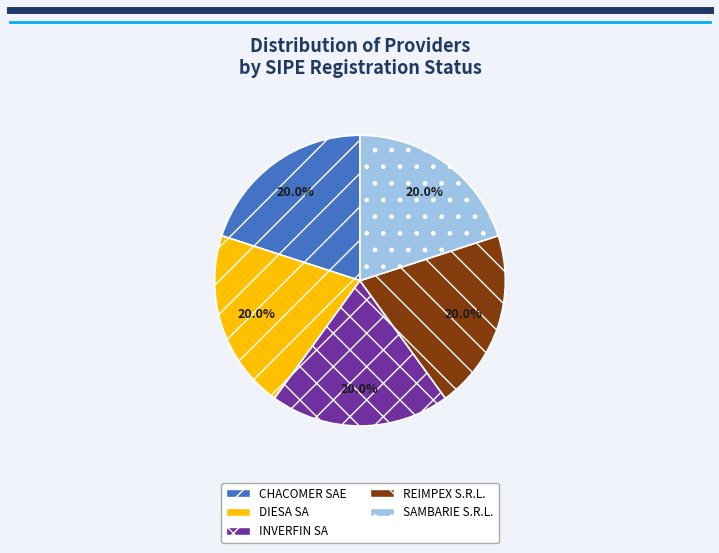

What percentage is the CHACOMER SAE slice, to the nearest percent?

20%